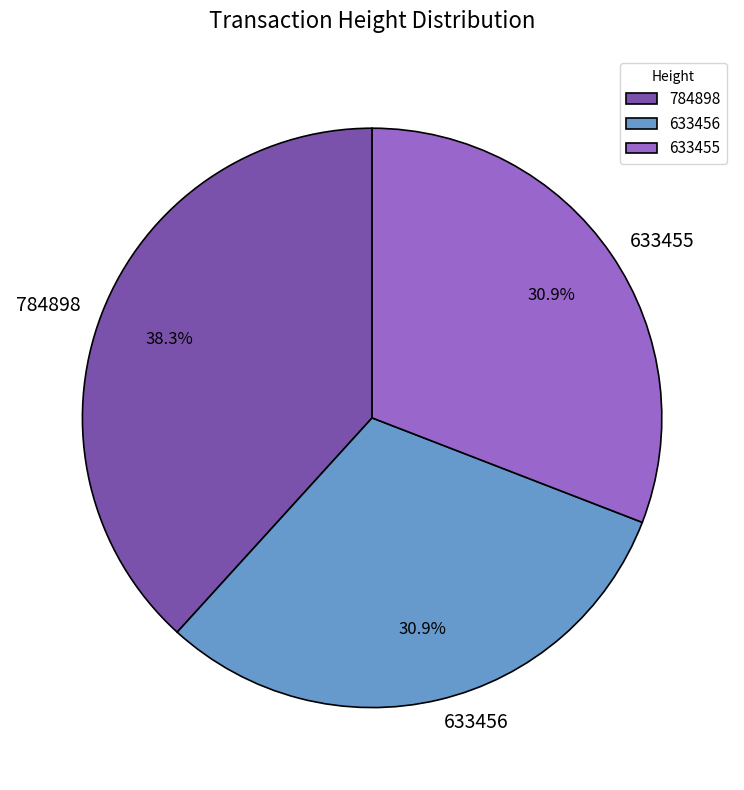

To the nearest percent, what is the combined percentage of 633456 and 784898?

69%